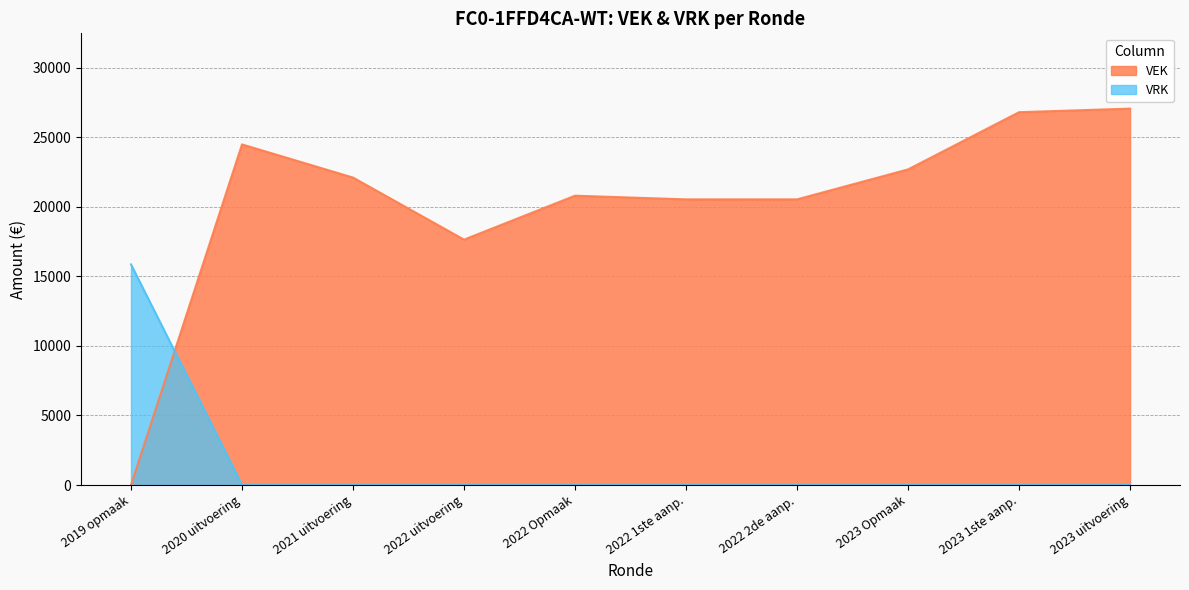

What is the average value of the VEK series?

20263